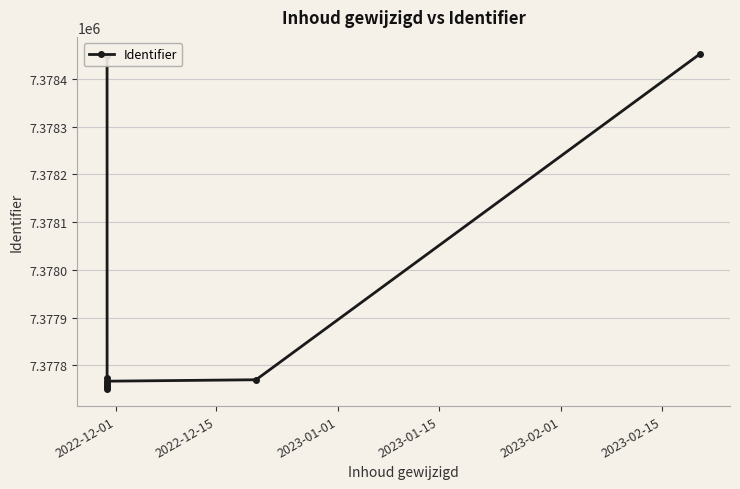

What is the difference between the second highest and minimum values?

699